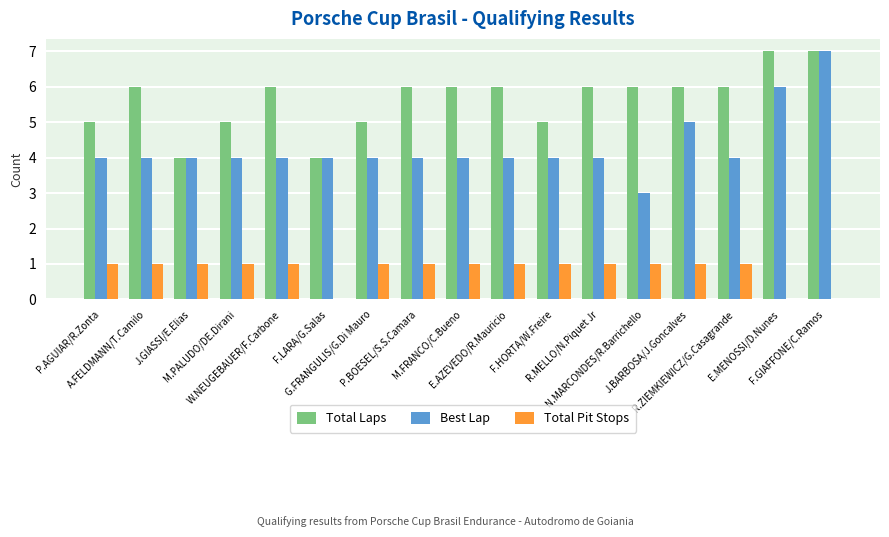

What is the sum of all Total Pit Stops values?

14